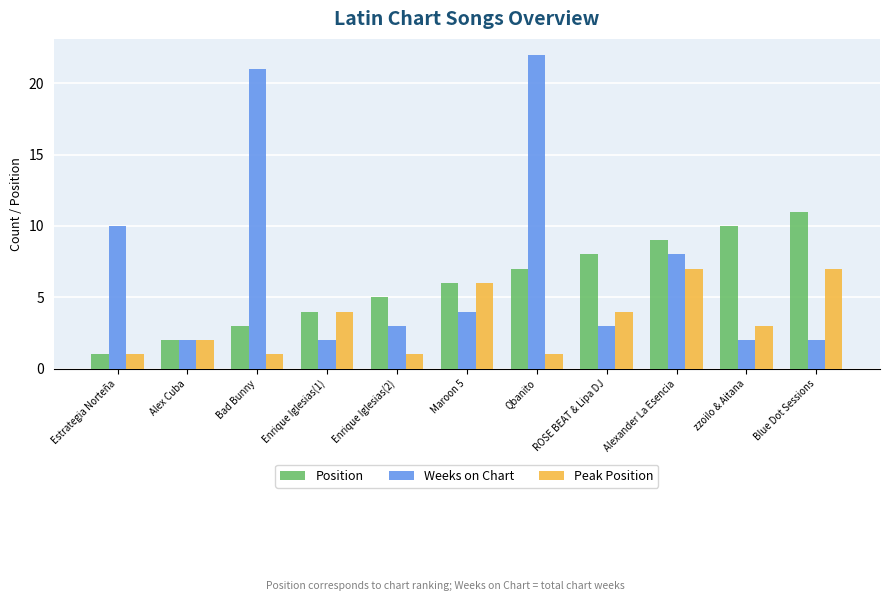

What is the total value across all series at Enrique Iglesias(1)?

10